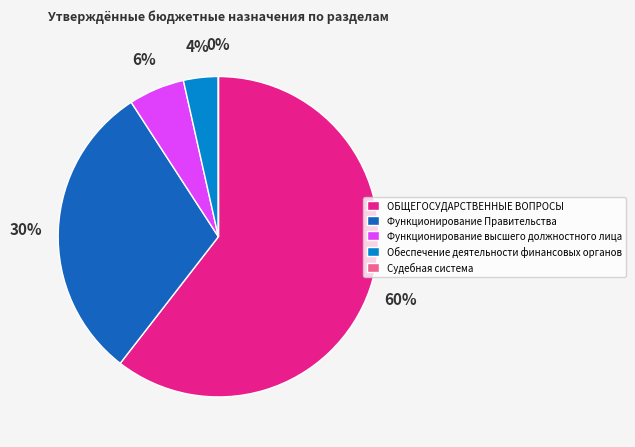

Which slice represents more than half of the pie?

ОБЩЕГОСУДАРСТВЕННЫЕ ВОПРОСЫ